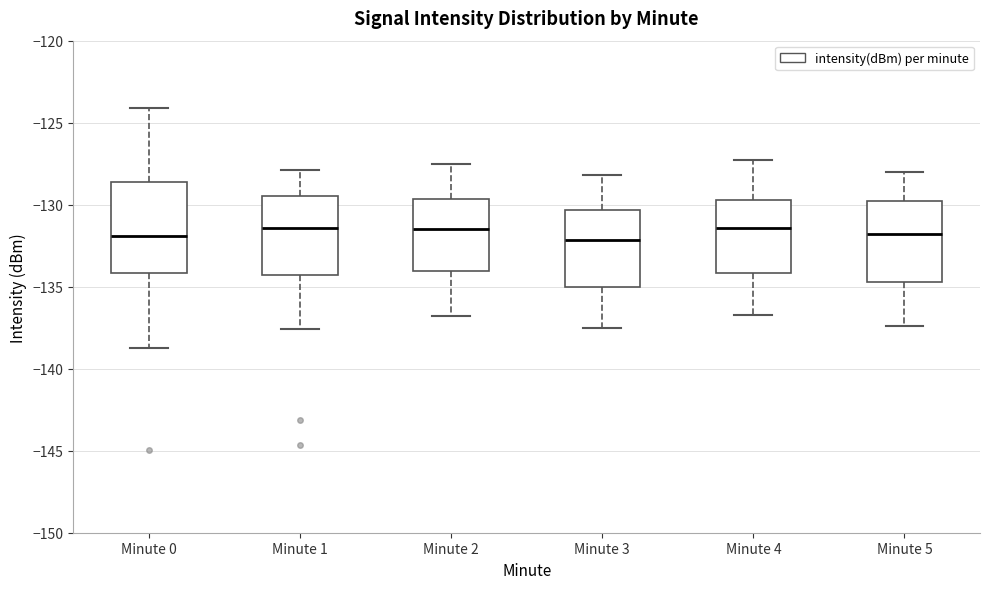

Reading left to right, read every box against the y-axis: the position of its median line, the range the box covers, and the ends of its whiskers. The values are not printed on the chart, so give them approximately, as read against the axis.

Minute 0: median -132.0, box -134.0 to -128.5, whiskers -138.5 to -124.0
Minute 1: median -131.5, box -134.5 to -129.5, whiskers -137.5 to -128.0
Minute 2: median -131.5, box -134.0 to -129.5, whiskers -137.0 to -127.5
Minute 3: median -132.0, box -135.0 to -130.5, whiskers -137.5 to -128.0
Minute 4: median -131.5, box -134.0 to -129.5, whiskers -136.5 to -127.5
Minute 5: median -132.0, box -134.5 to -130.0, whiskers -137.5 to -128.0